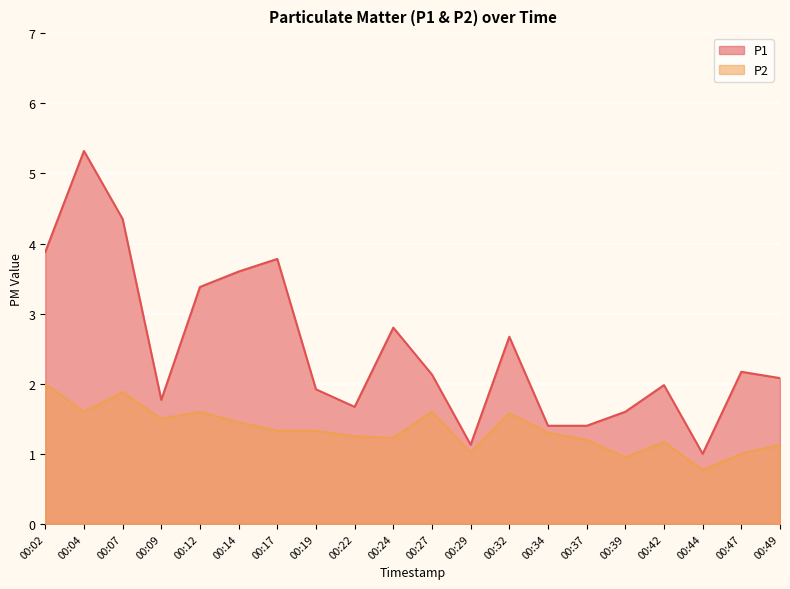

Reading right to left, transcribe all the data shown in this chart.

P1: 00:49=2.1	00:47=2.2	00:44=1.0	00:42=2.0	00:39=1.6	00:37=1.4	00:34=1.4	00:32=2.7	00:29=1.1	00:27=2.1	00:24=2.8	00:22=1.7	00:19=1.9	00:17=3.8	00:14=3.6	00:12=3.4	00:09=1.8	00:07=4.3	00:04=5.3	00:02=3.9
P2: 00:49=1.1	00:47=1.0	00:44=0.8	00:42=1.2	00:39=0.9	00:37=1.2	00:34=1.3	00:32=1.6	00:29=1.0	00:27=1.6	00:24=1.2	00:22=1.2	00:19=1.3	00:17=1.3	00:14=1.4	00:12=1.6	00:09=1.5	00:07=1.9	00:04=1.6	00:02=2.0